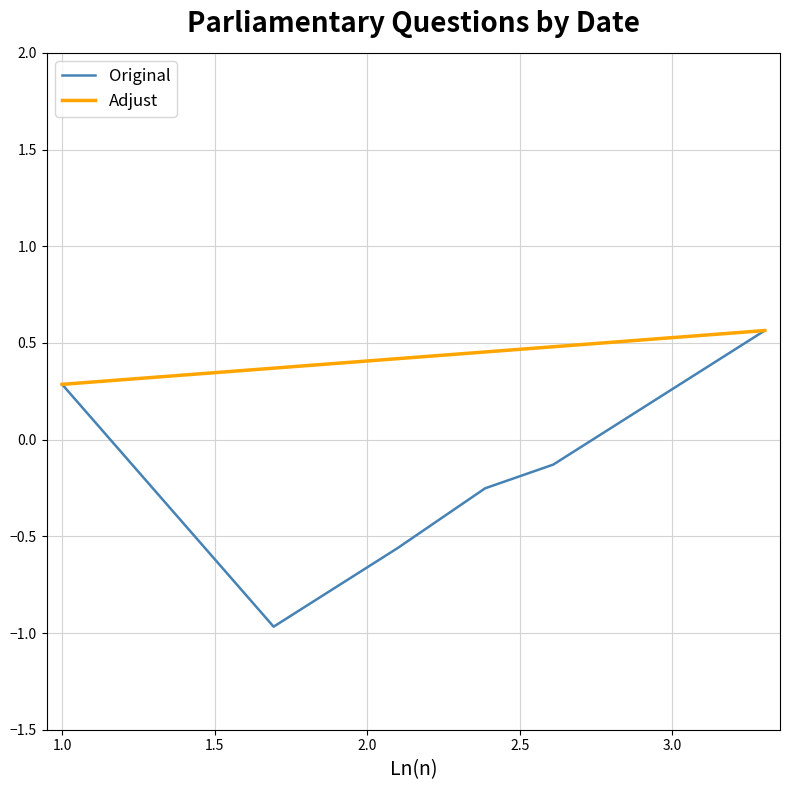

Which series has the widest spread of values?

Original